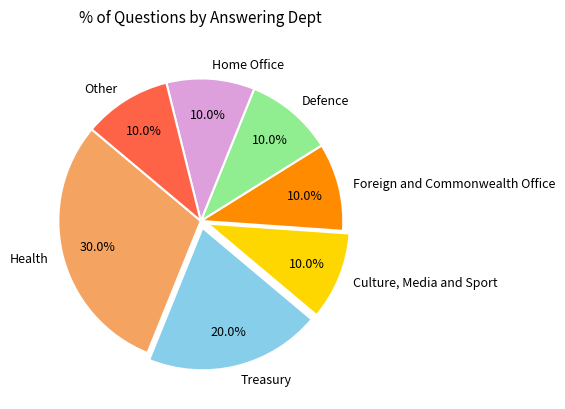

Count the number of slices in the pie.

7